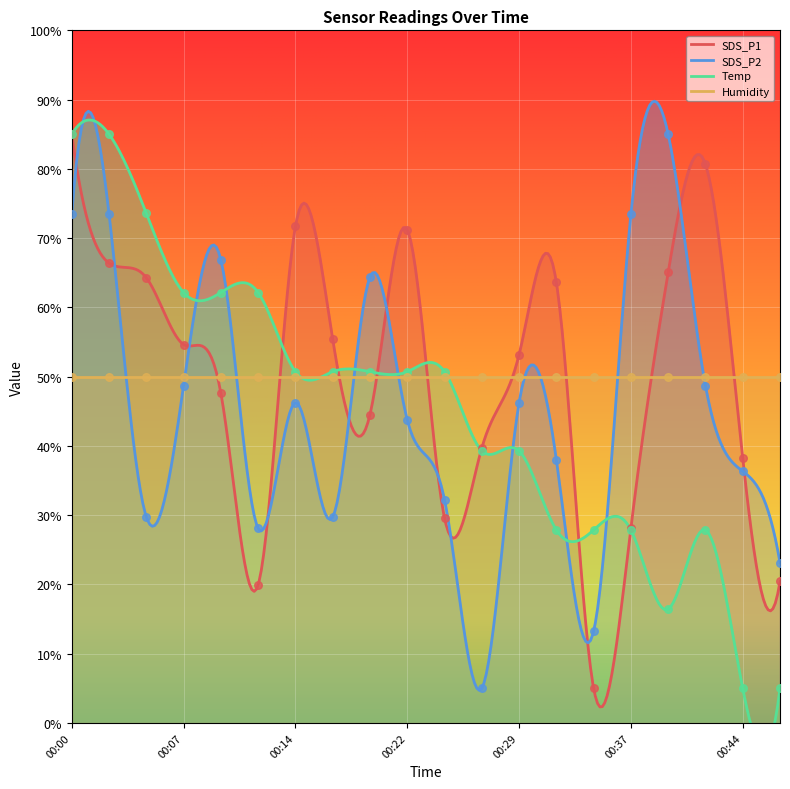

What is the maximum value for SDS_P2?

89.8